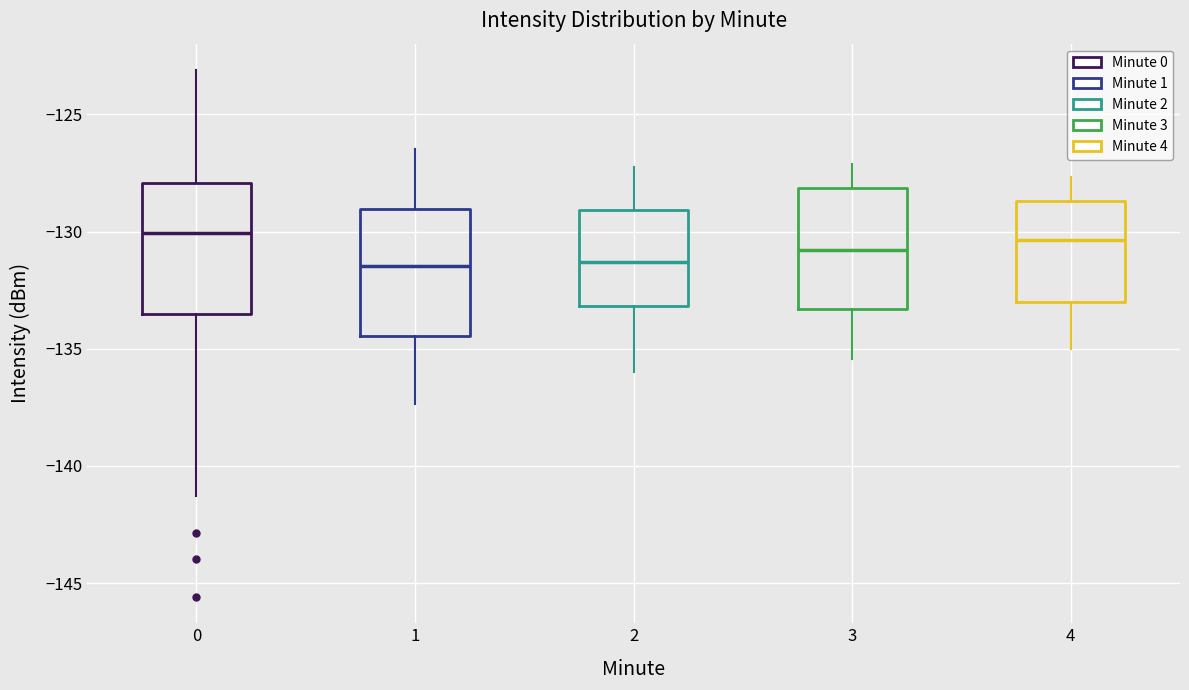

Where is the upper edge of the box at x = 3 on the y-axis? The values are not printed on the chart, so give them approximately, as read against the axis.

-128.0